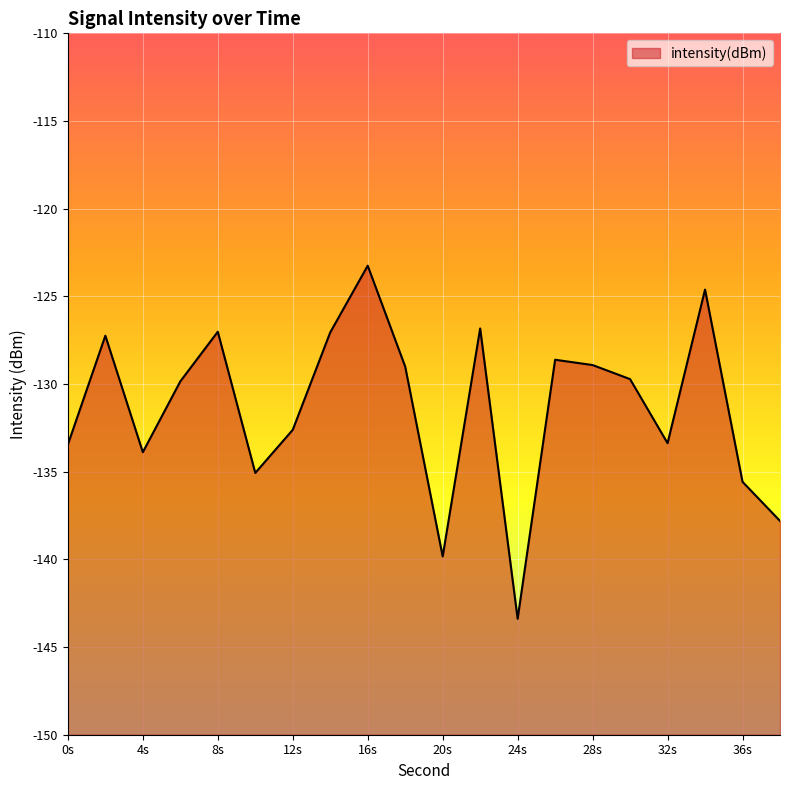

What is the approximate value at 12s?

-132.6